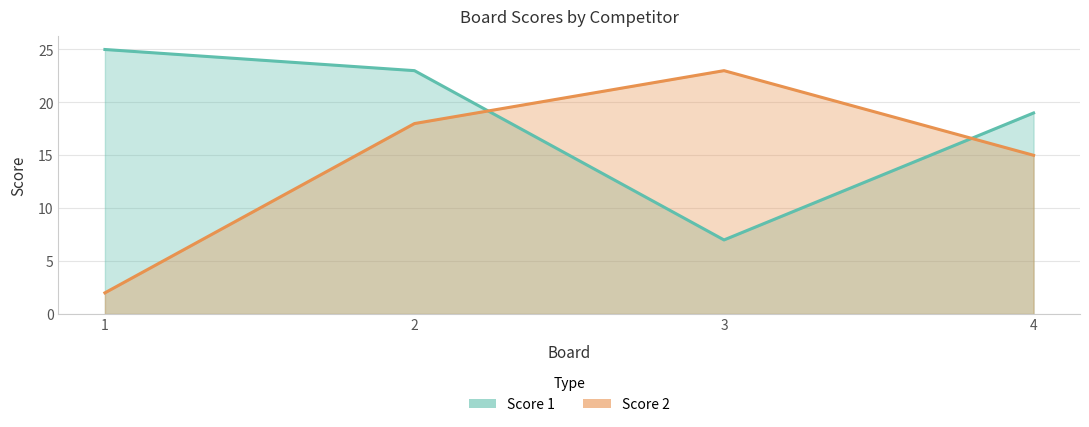

Which series has the largest total across all categories?

Score 1